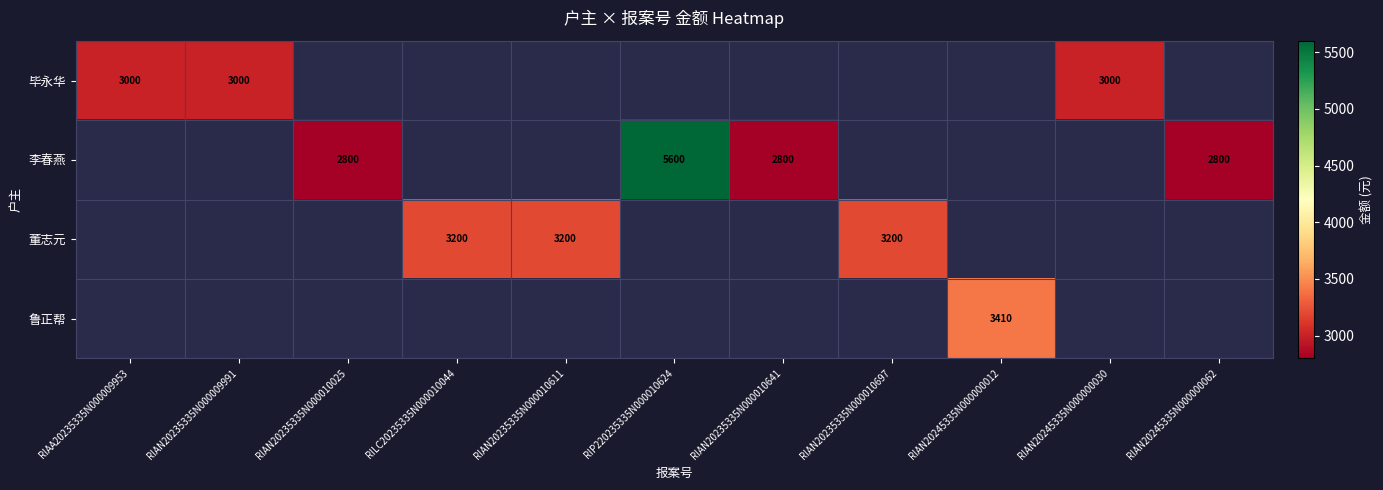

The value of 毕永华 at RIAN20245335N000000030 is 3000. True or false?

True